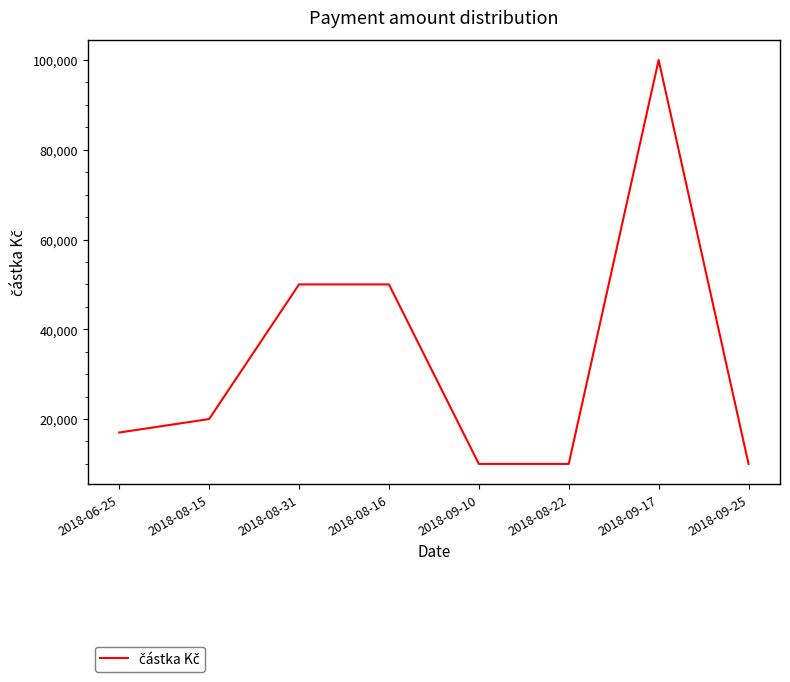

True or false: there are more than 2 points higher than both neighbors.

False